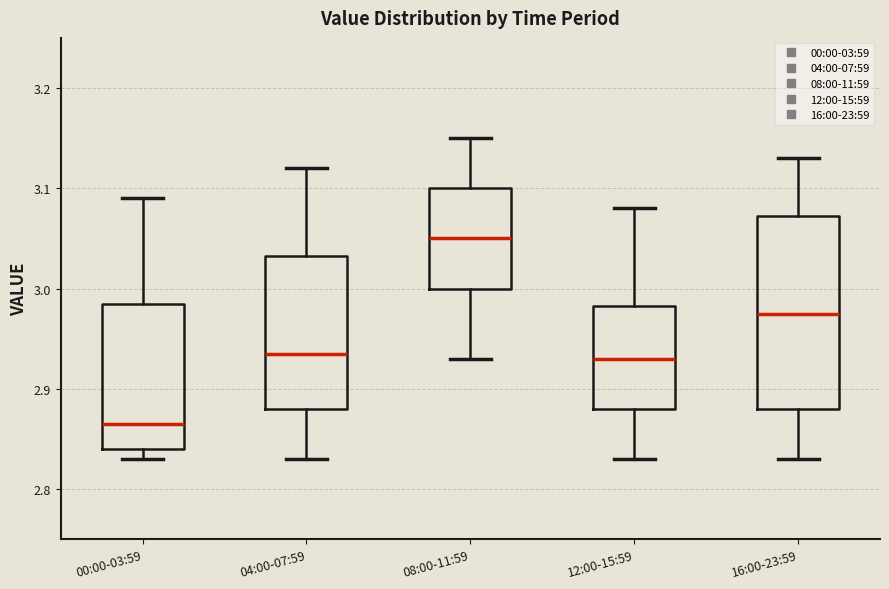

Where is the lower edge of the box for 12:00-15:59 on the y-axis? The values are not printed on the chart, so give them approximately, as read against the axis.

2.88